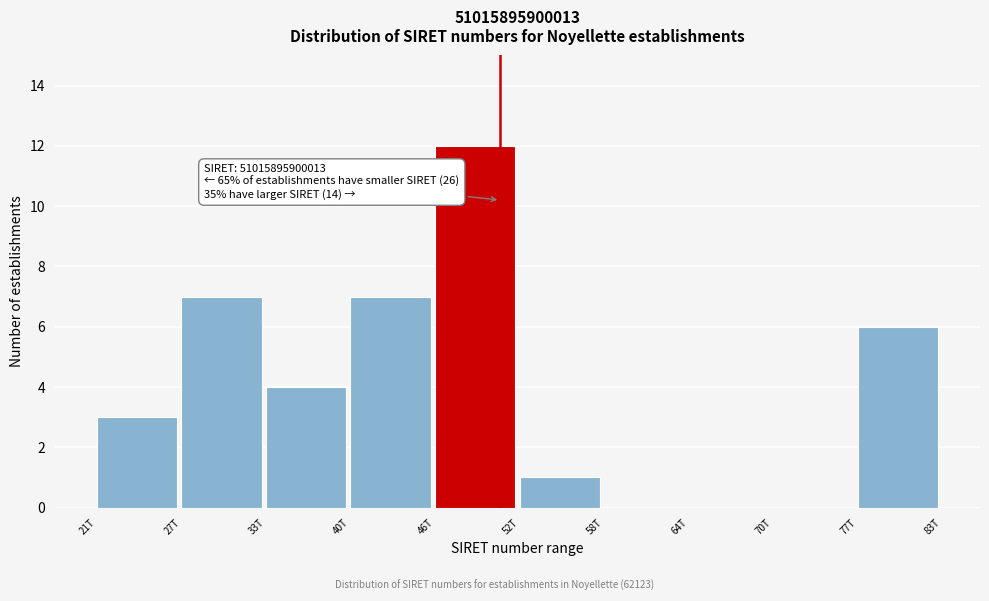

Reading right to left, extract all data points from this chart.

77T=6	70T=0	64T=0	58T=0	52T=1	46T=12	40T=7	33T=4	27T=7	21T=3